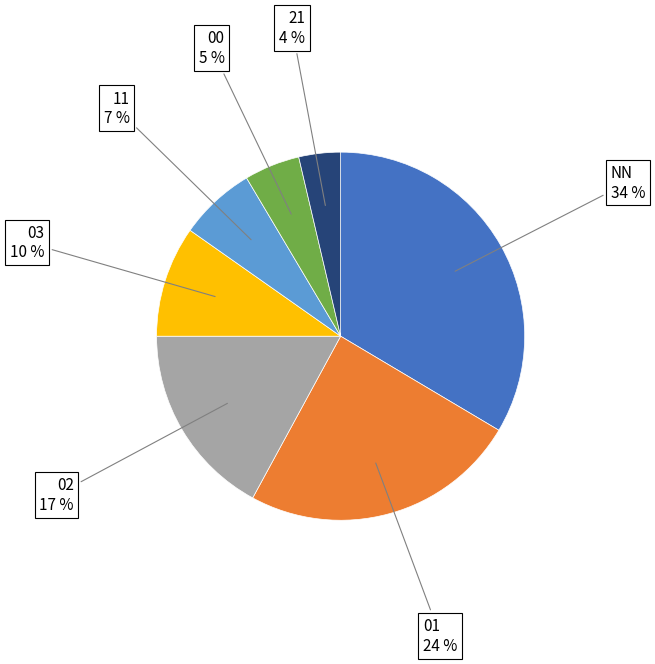

Rank the categories by value from lowest to highest.

21, 00, 11, 03, 02, 01, NN